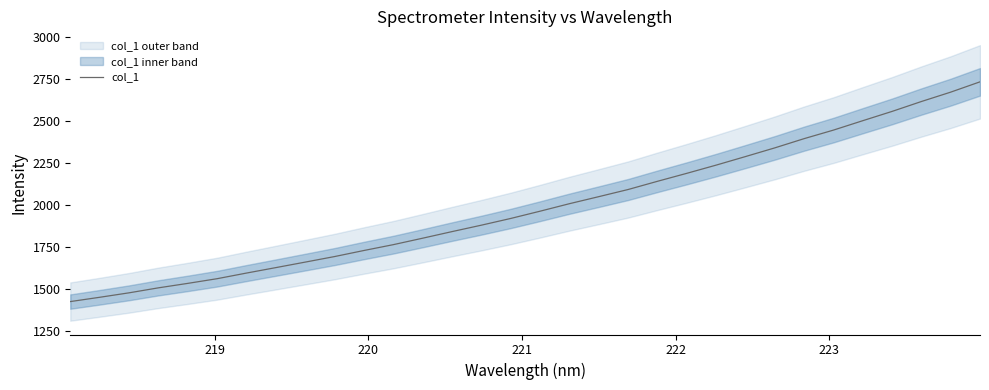

True or false: the data has more than 2 interior local peaks.

False